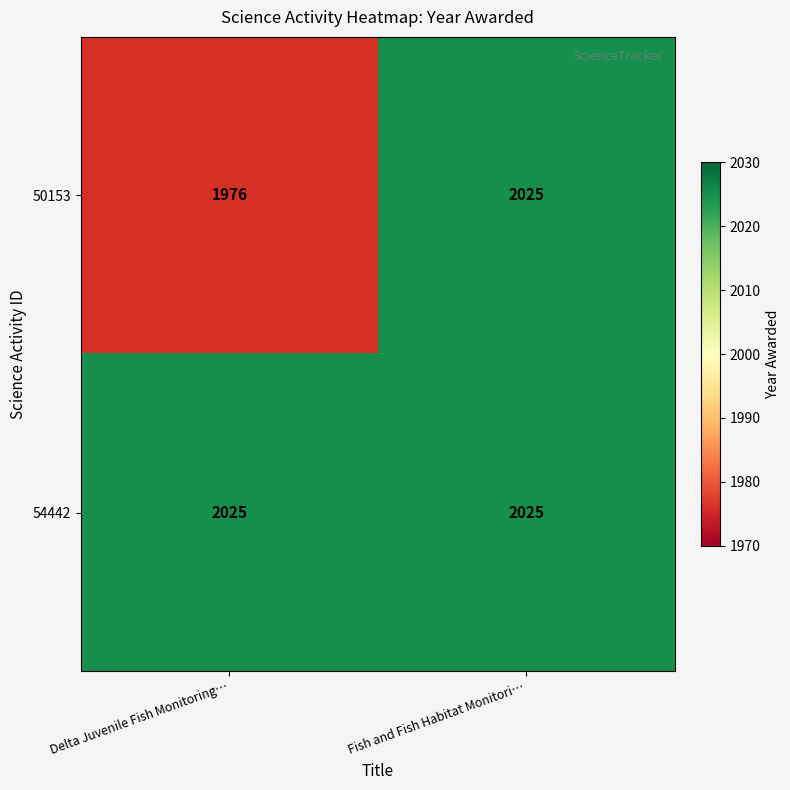

The 54442 series shows 3404 at Delta Juvenile Fish Monitoring…. True or false?

False